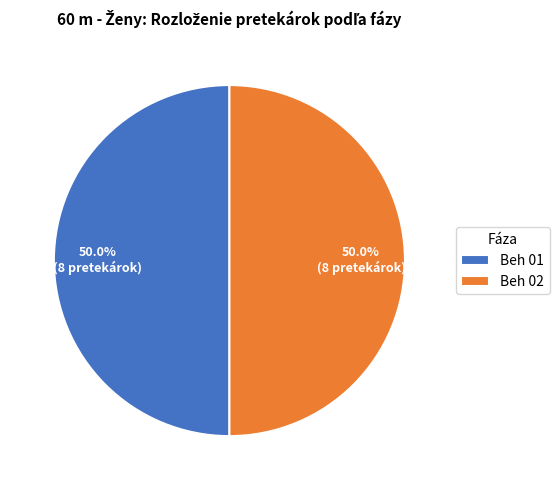

What percentage is the Beh 02 slice, to the nearest percent?

50%